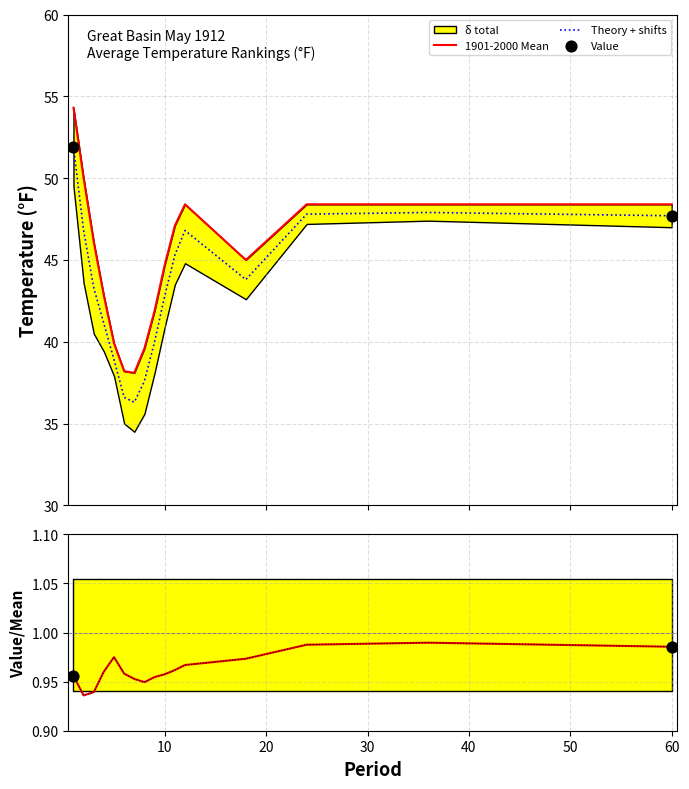

Is the value of Value at 7 greater than the value of 1901-2000 Mean at 18?

No